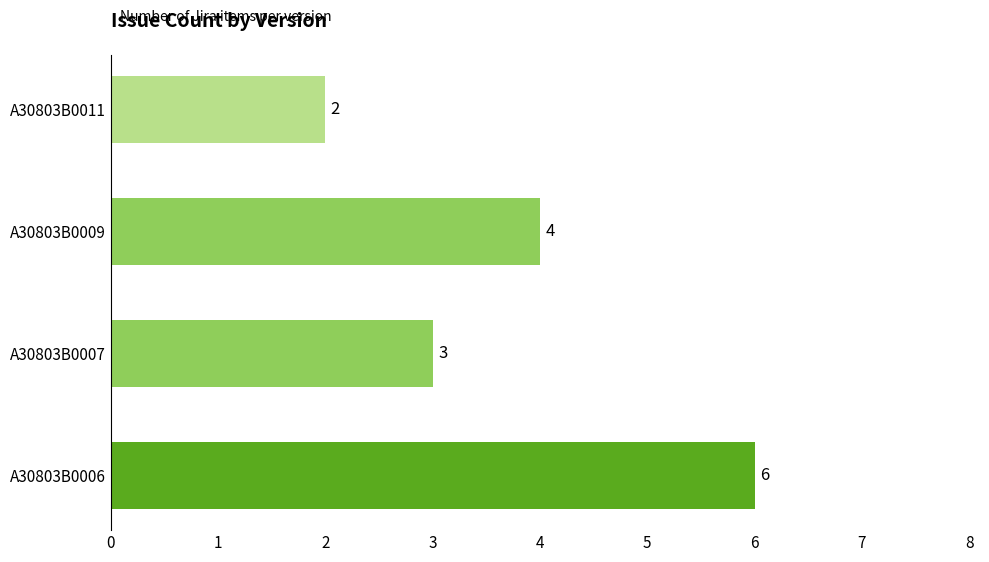

The value at A30803B0009 is 4. True or false?

True